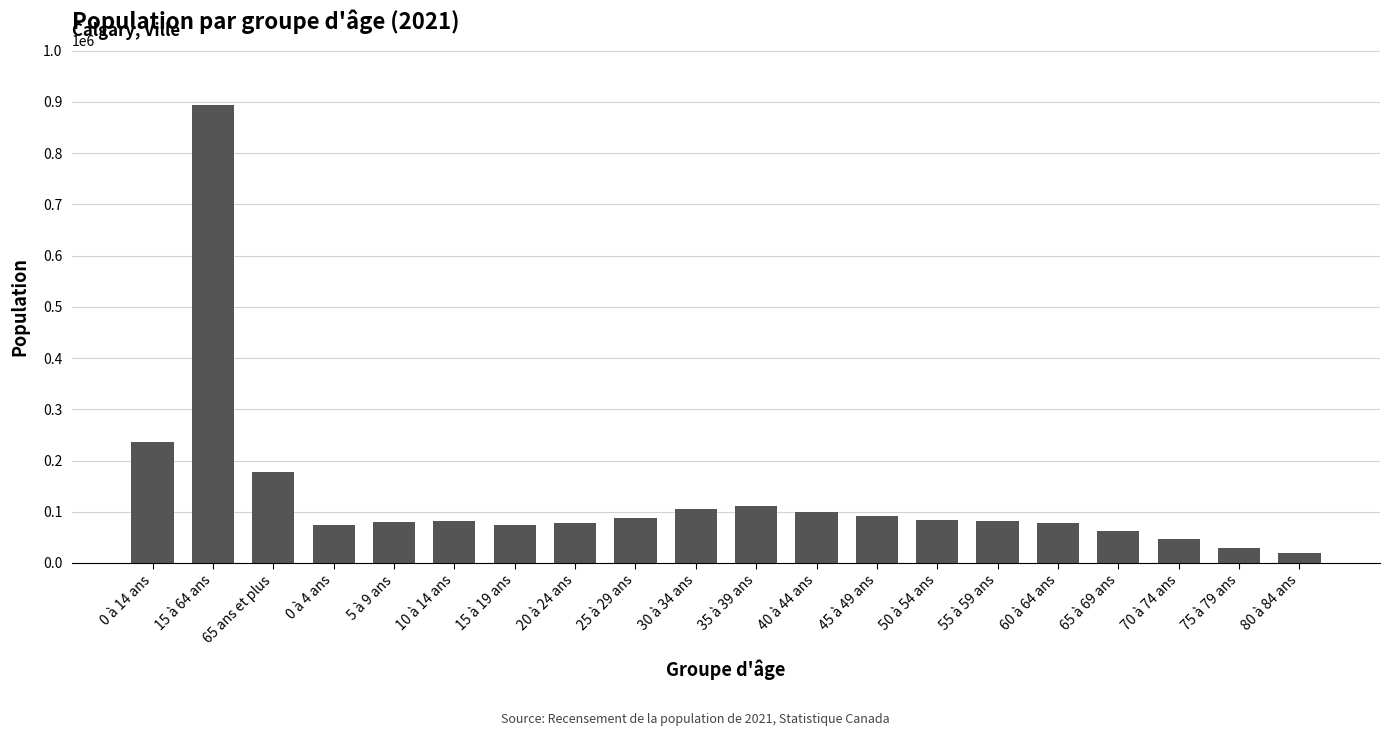

Approximately how many times larger is the value at 20 à 24 ans compared to 65 à 69 ans?

1.3